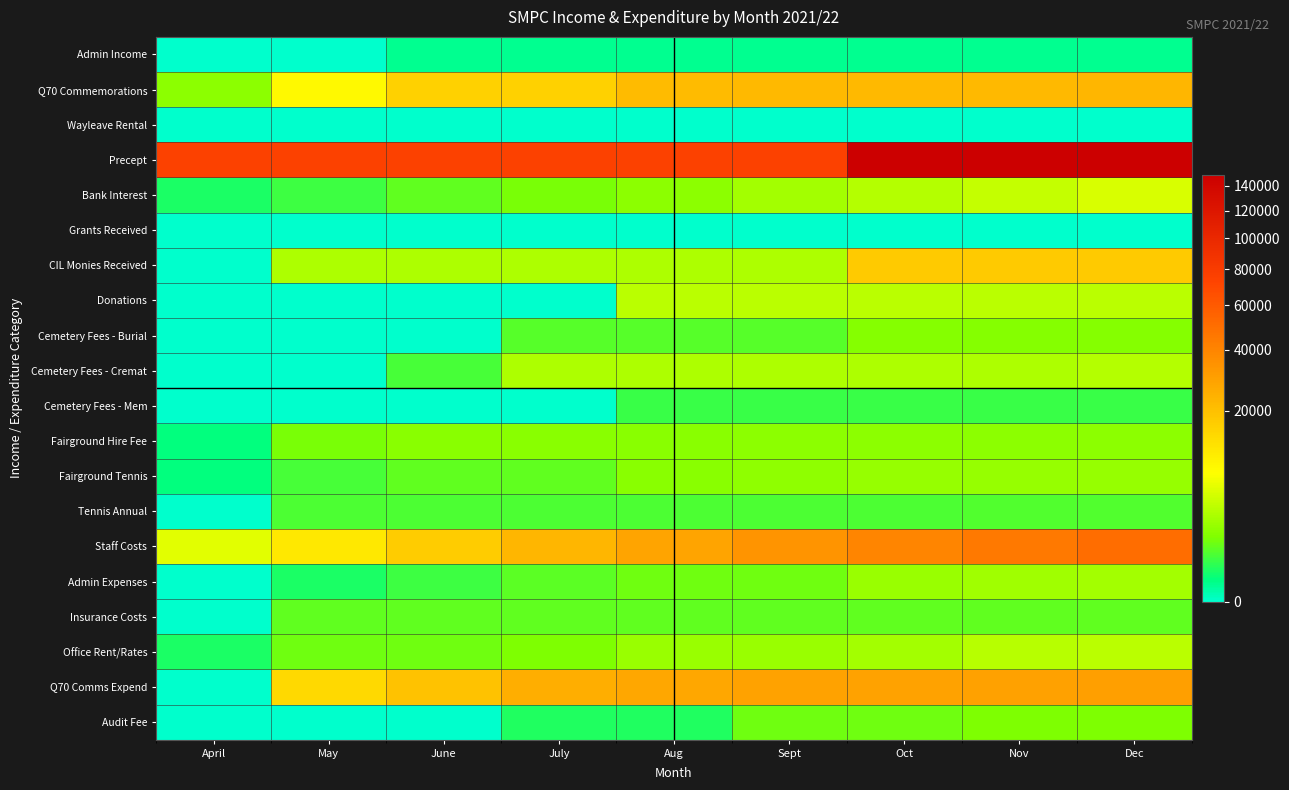

What is the greatest value displayed?

149319.0